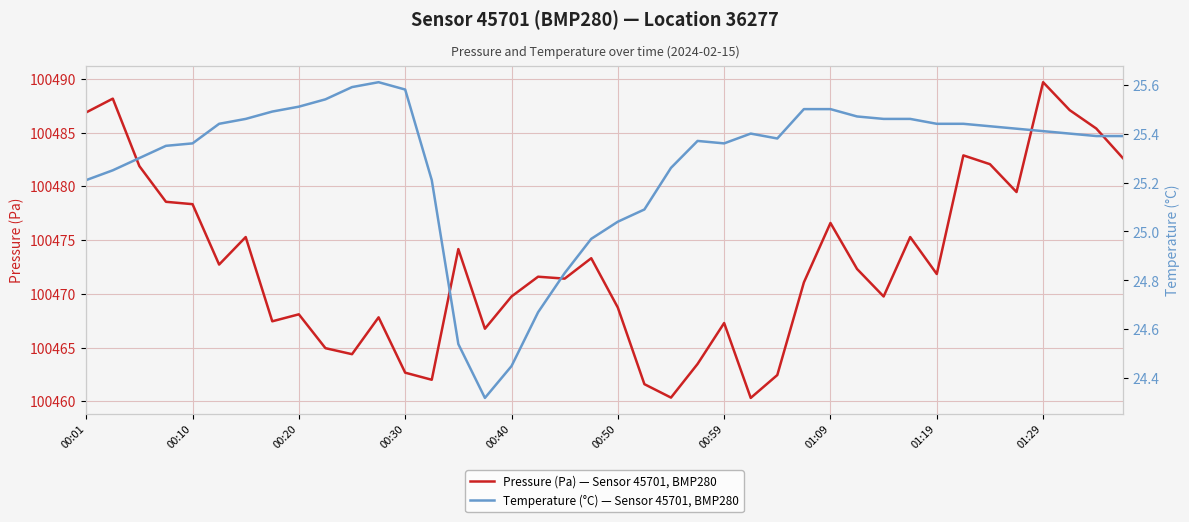

Is it true that Pressure (Pa) — Sensor 45701, BMP280 equals 159650.3 at 33?

False